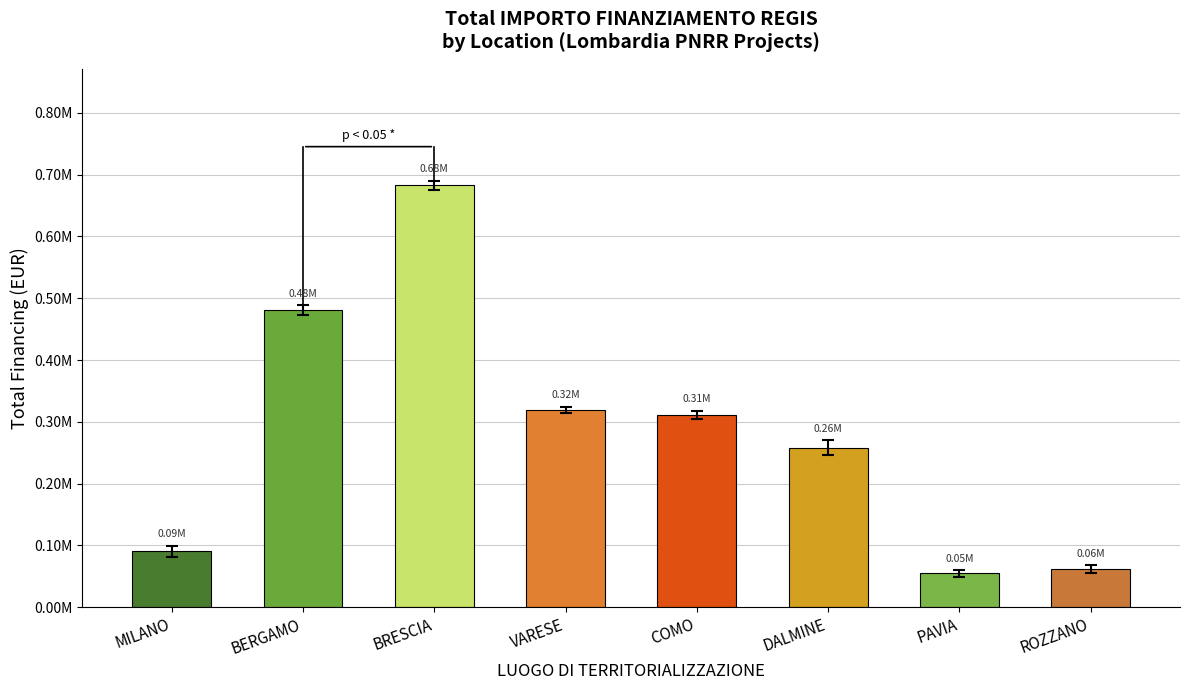

What is the ratio of the value at PAVIA to the value at MILANO?

0.6